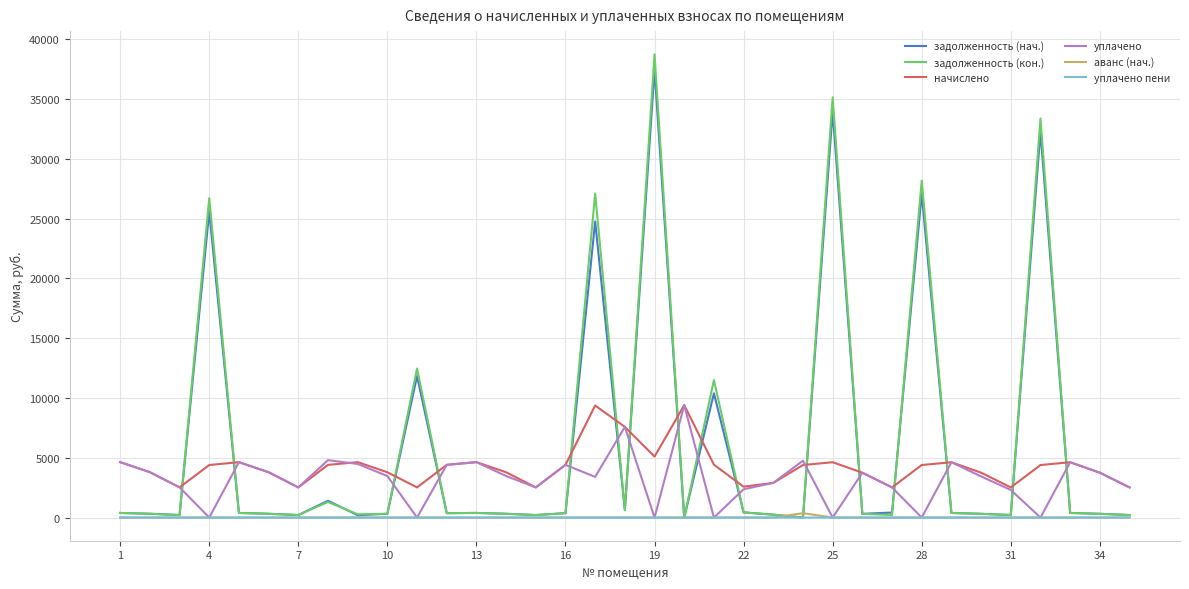

Which series has the widest spread of values?

задолженность (кон.)